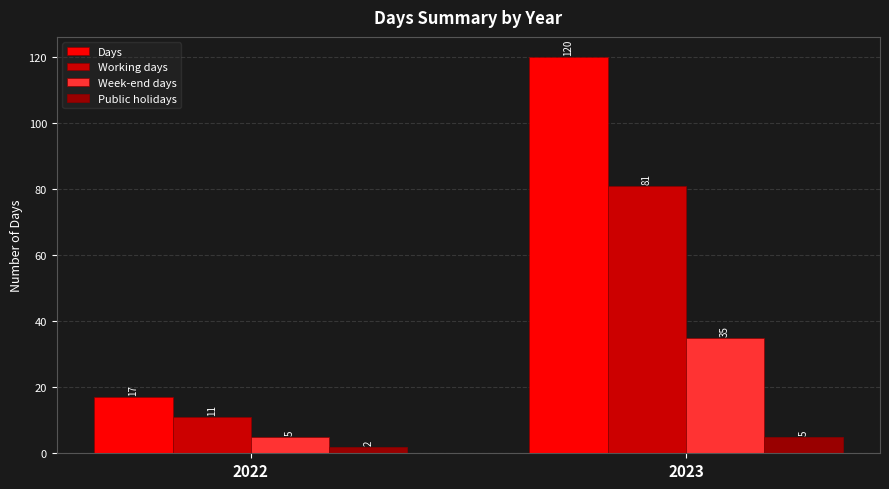

How many bars are there in total?

8